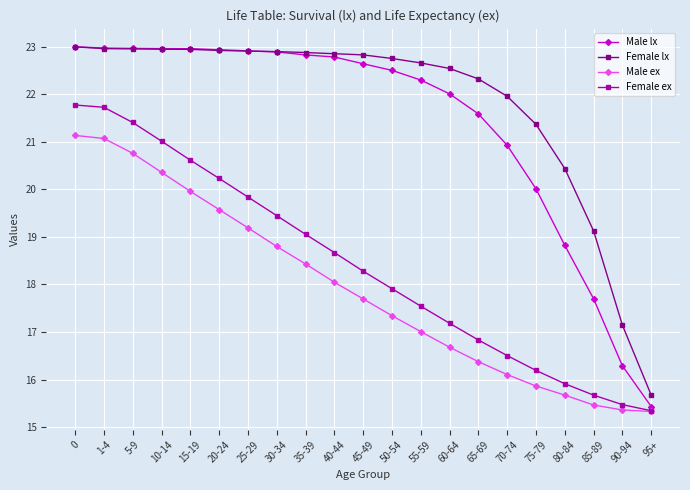

What is the maximum value shown in the chart?

23.0